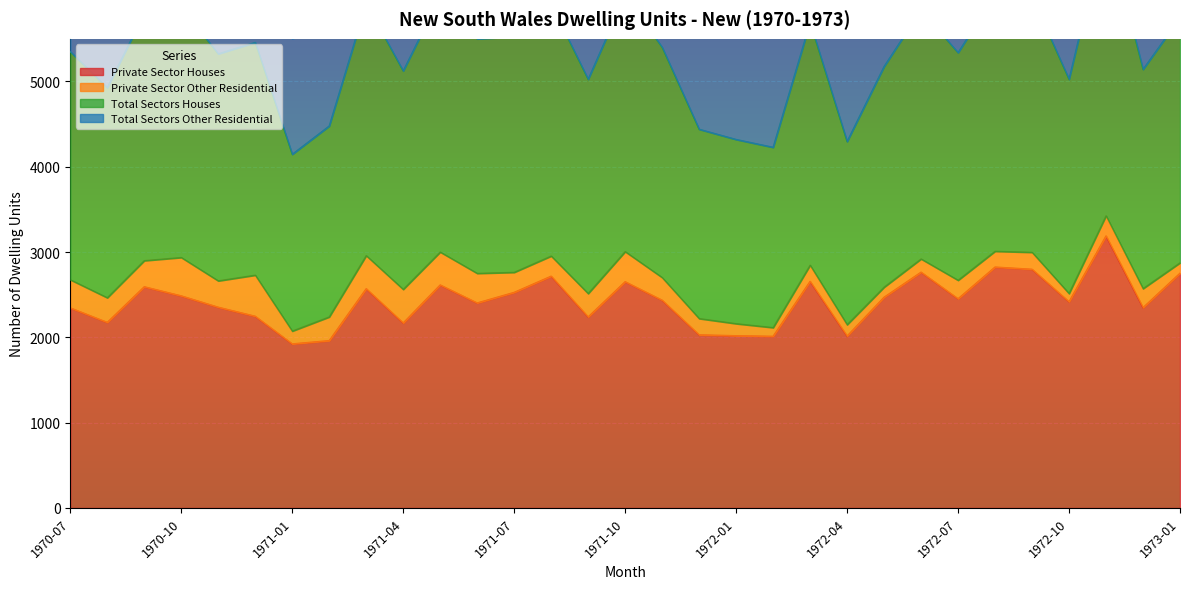

What is the average value of the Private Sector Houses series?

2424